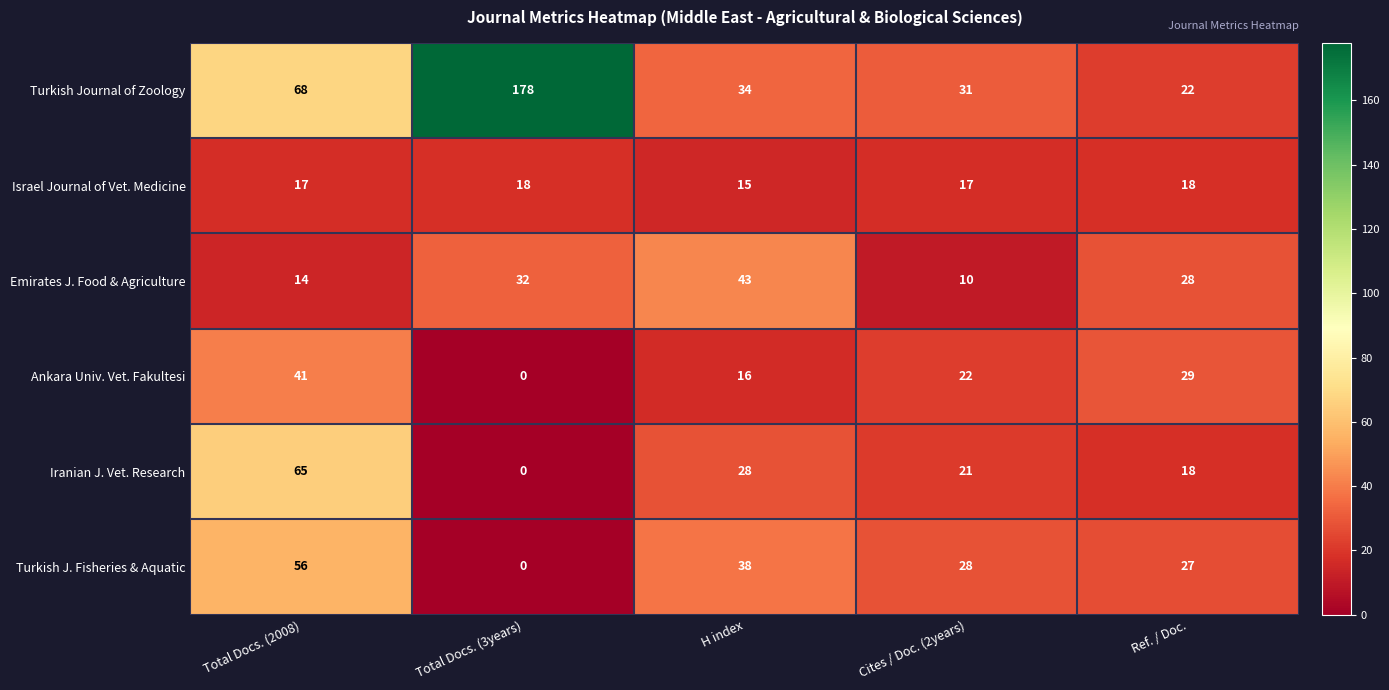

How many data points does each series have?

5